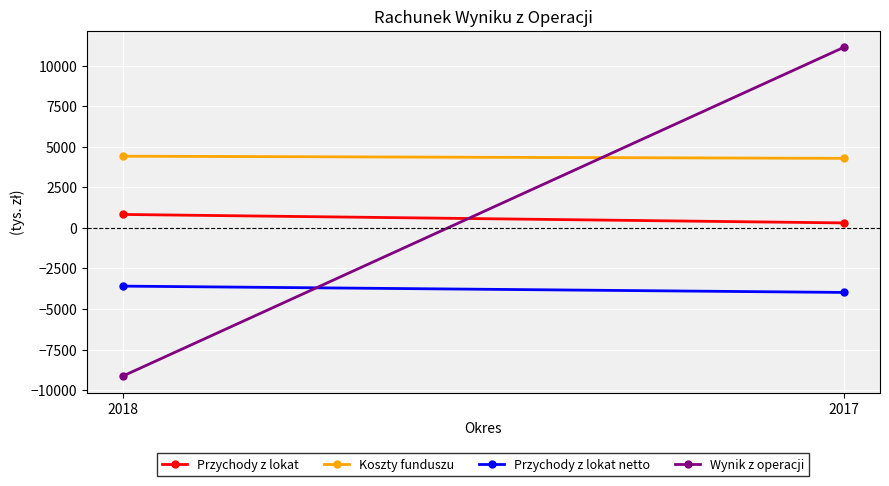

Which series changed the most between 2018 and 2017?

Wynik z operacji